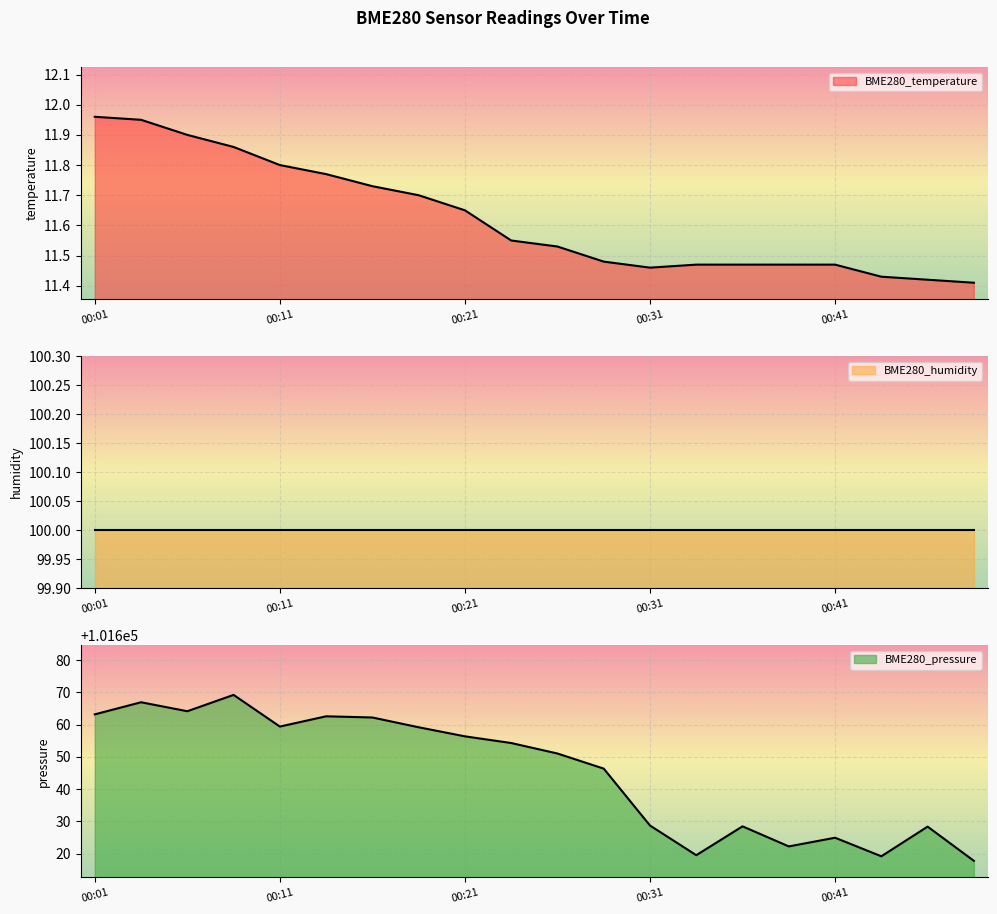

Rank the categories by BME280_pressure value from highest to lowest.

00:09, 00:04, 00:06, 00:01, 00:14, 00:16, 00:11, 00:19, 00:21, 00:24, 00:26, 00:29, 00:31, 00:36, 00:47, 00:41, 00:39, 00:34, 00:44, 00:49